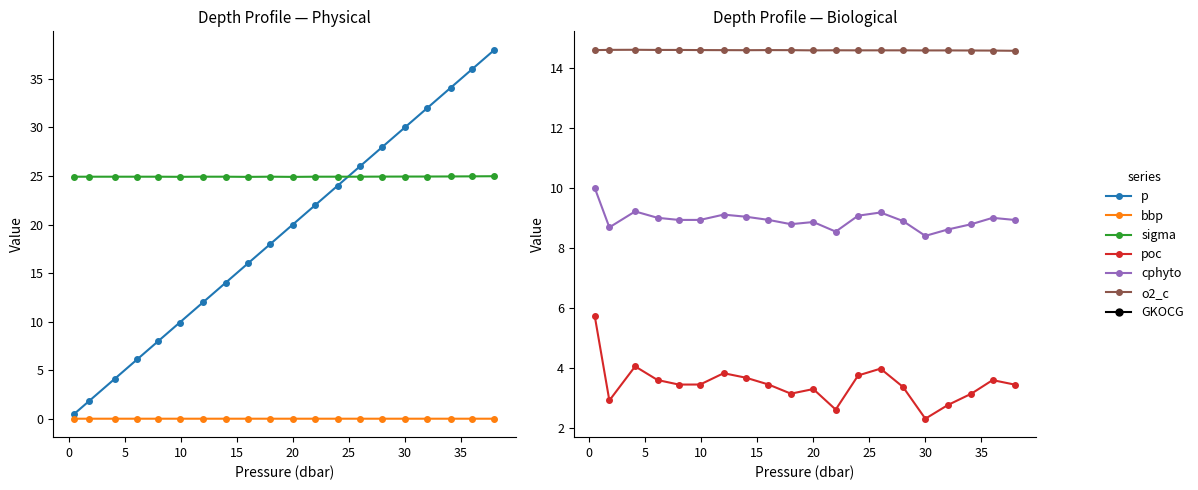

Does the chart display data point markers on the line(s)?

Yes